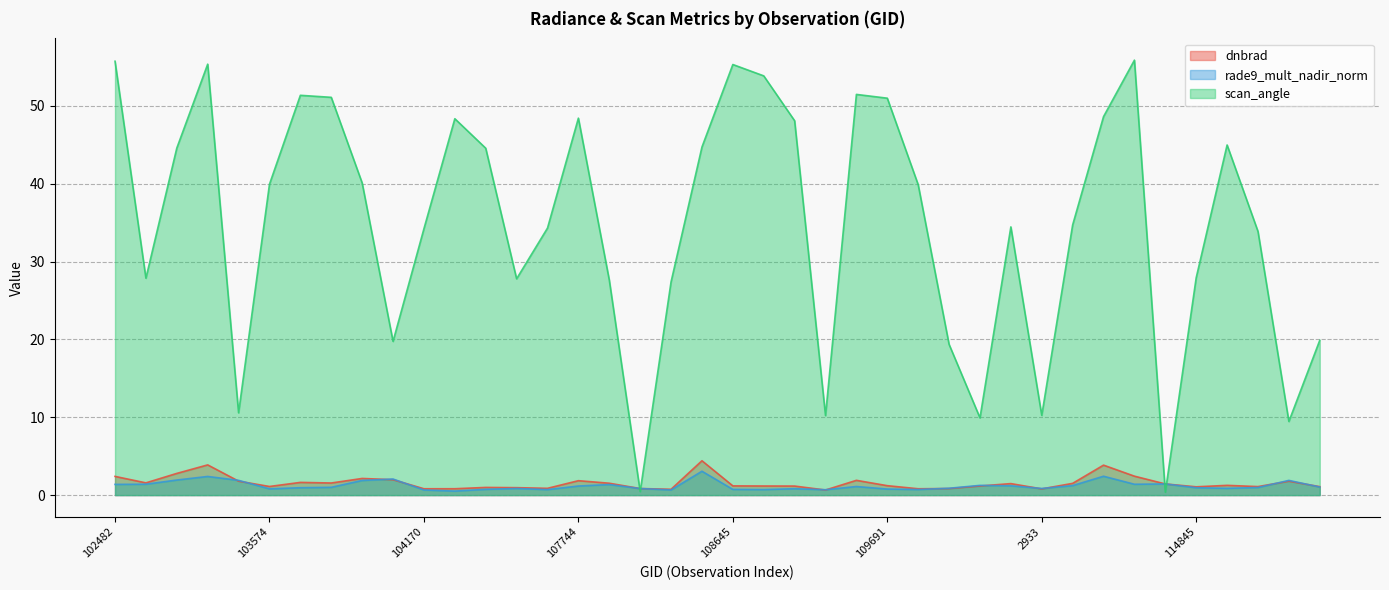

What is the label of the 27th point from the left?

109866